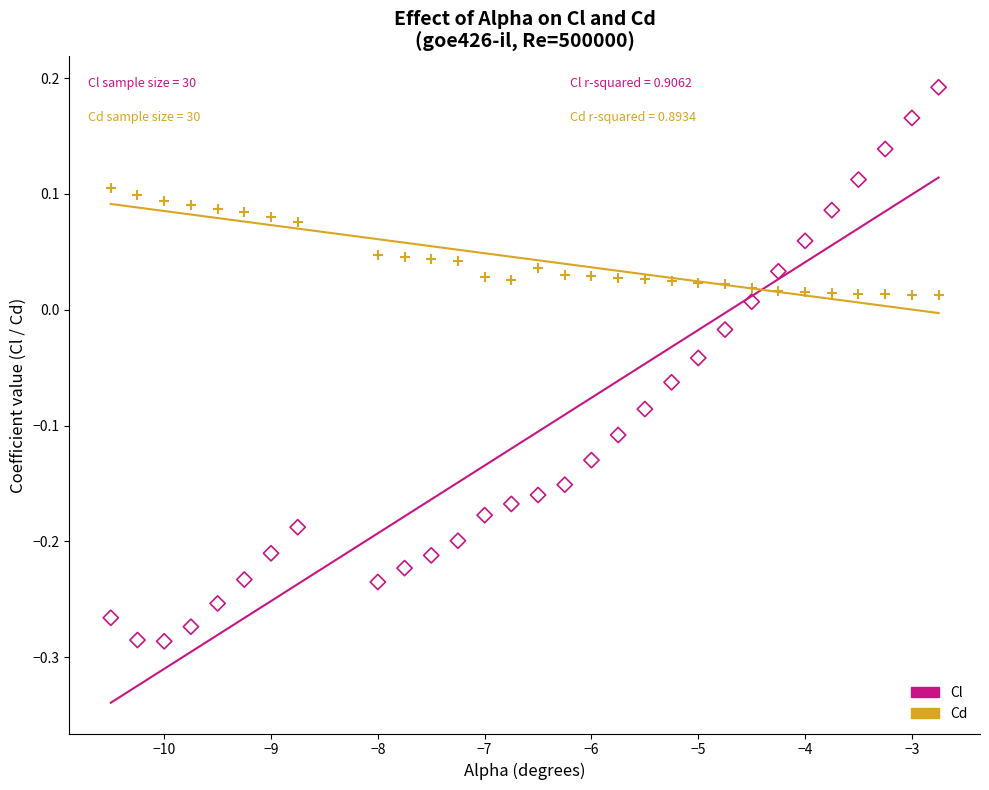

Across all data points, what is the range of Y values (max minus min)?

0.5